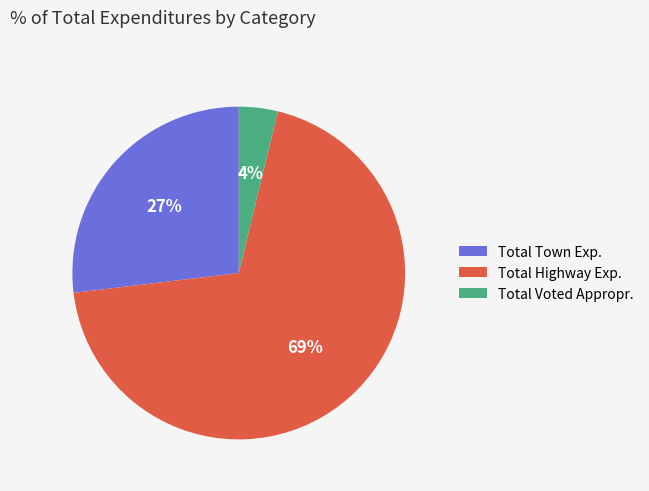

How many slices are in this pie chart?

3